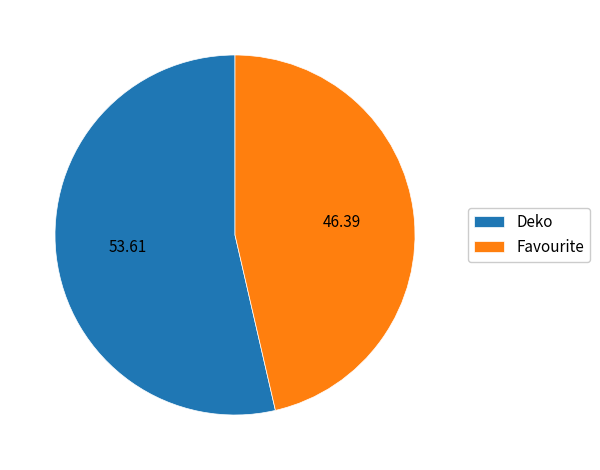

Combined, do Deko and Favourite account for over 50%?

Yes